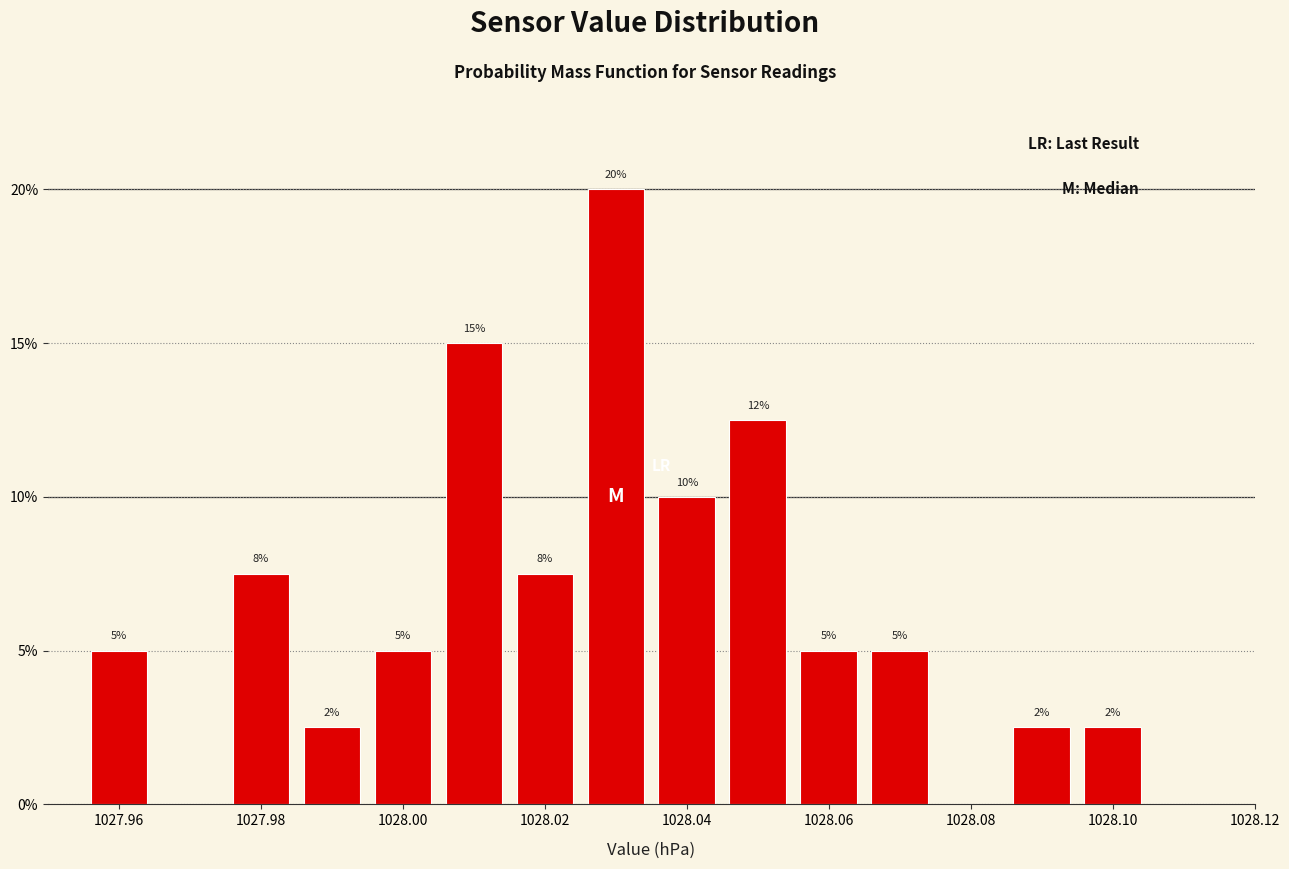

Over which range of the x-axis is the bar tallest?

1028.025 to 1028.035